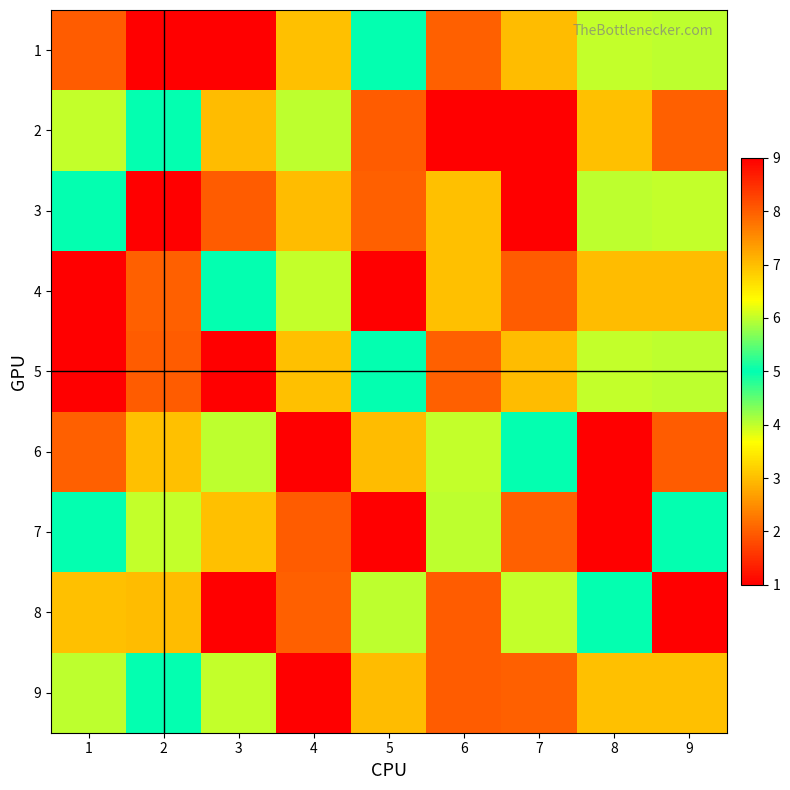

Rank the series by their maximum value, from lowest to highest.

9, 1, 2, 3, 4, 5, 6, 7, 8